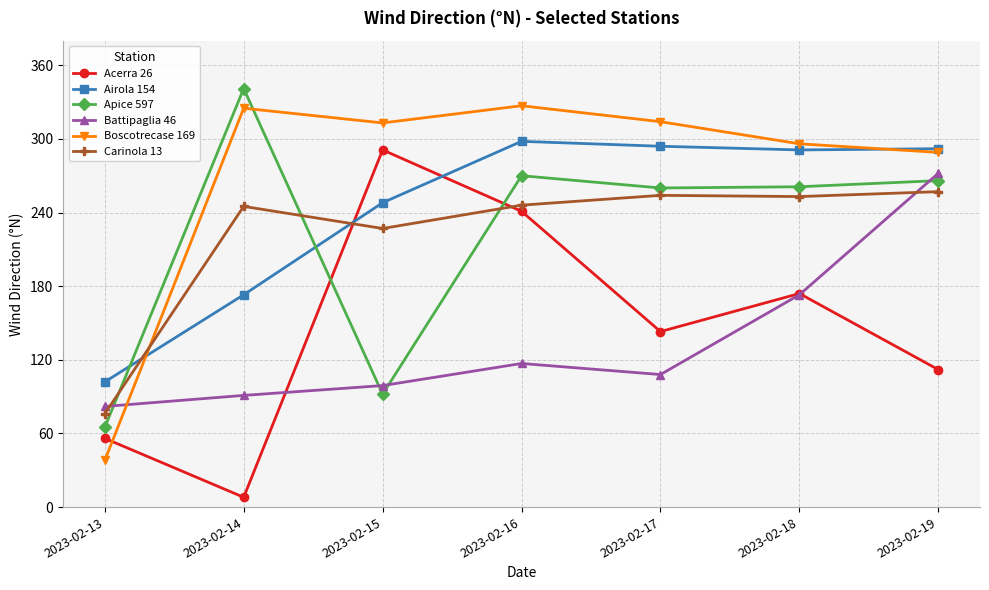

What is the smallest value displayed?

8